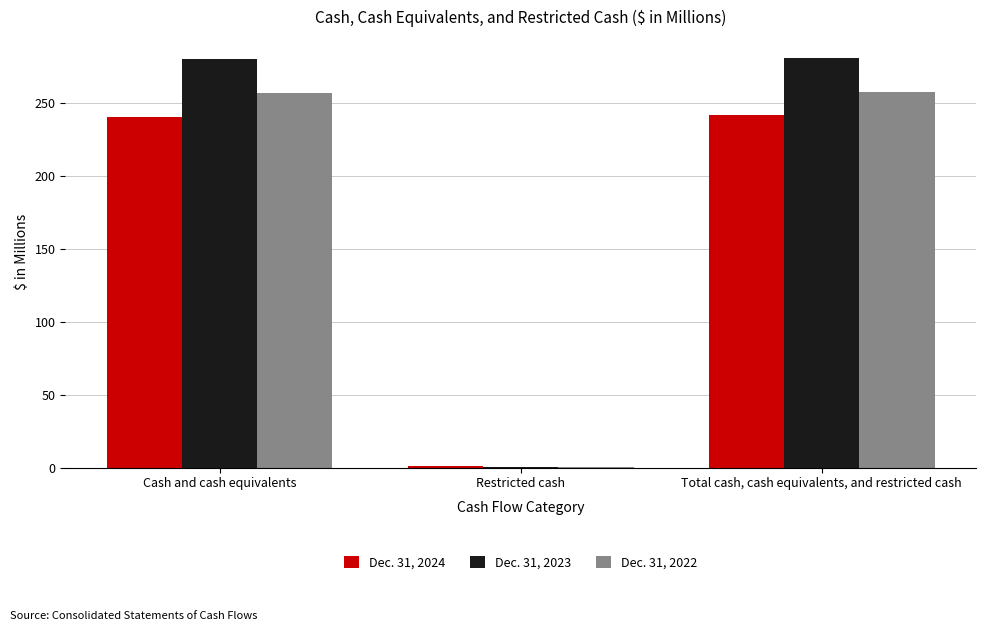

What is the greatest value displayed?

281.3